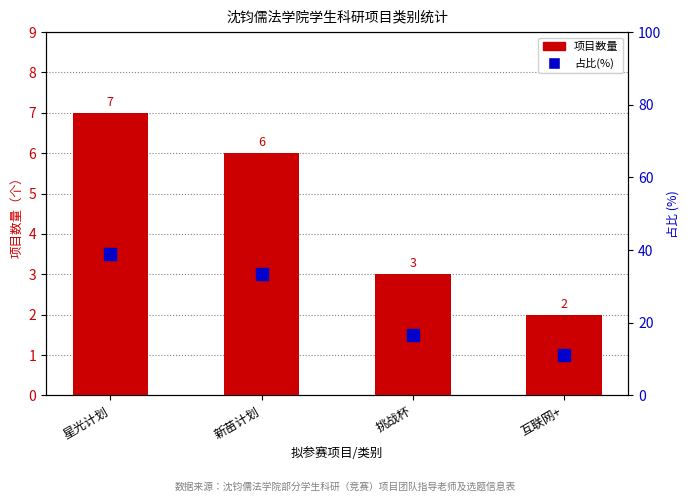

The 占比(%) series shows 11.2 at 星光计划. True or false?

False